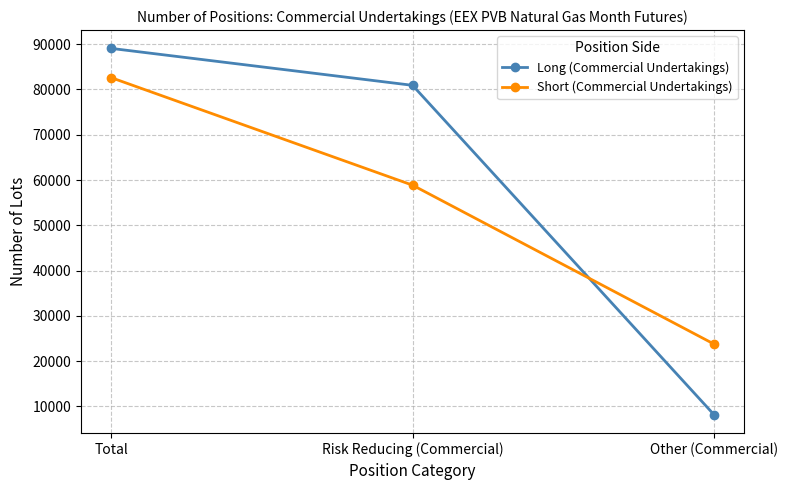

Which label corresponds to the smallest value in the chart?

Other (Commercial)